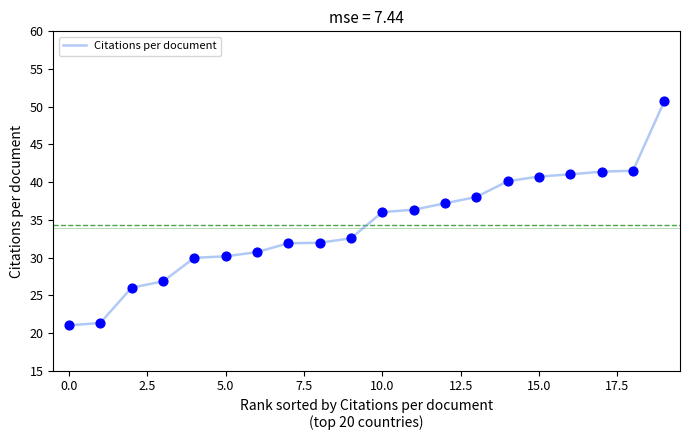

What is the greatest value displayed?

50.7